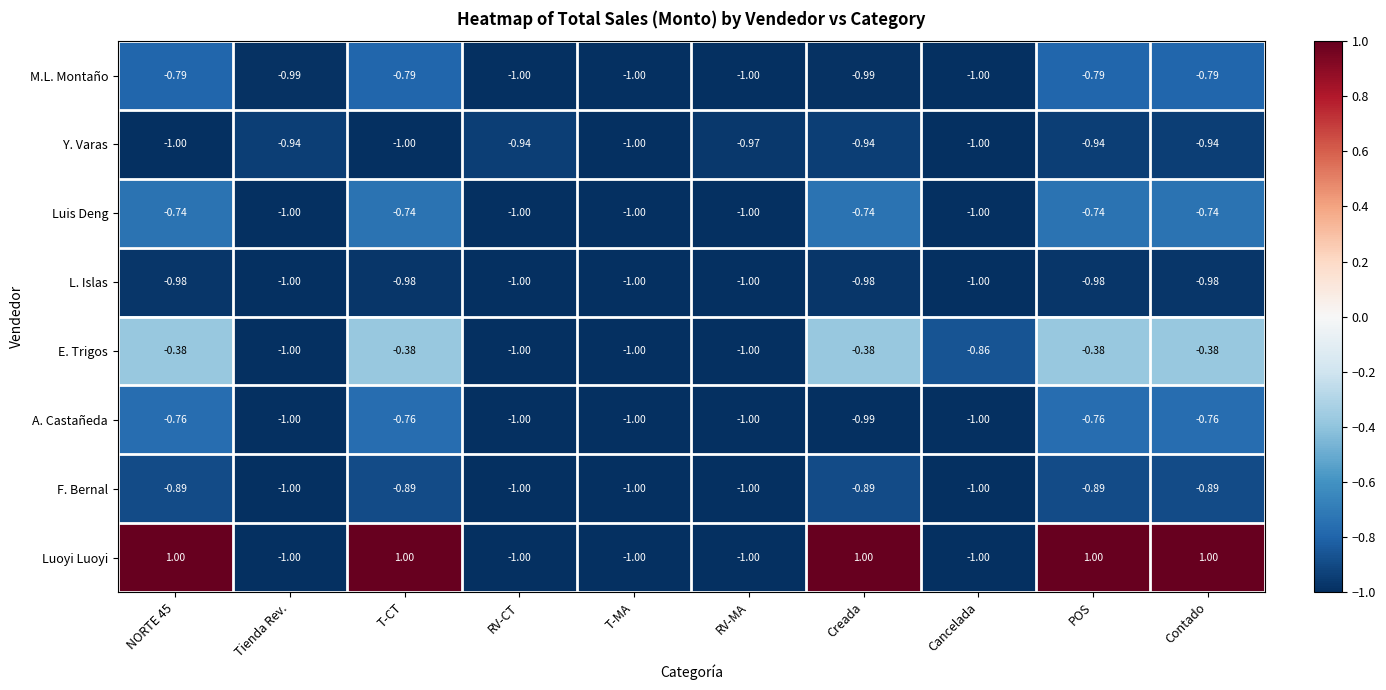

What is the greatest value displayed?

1.0